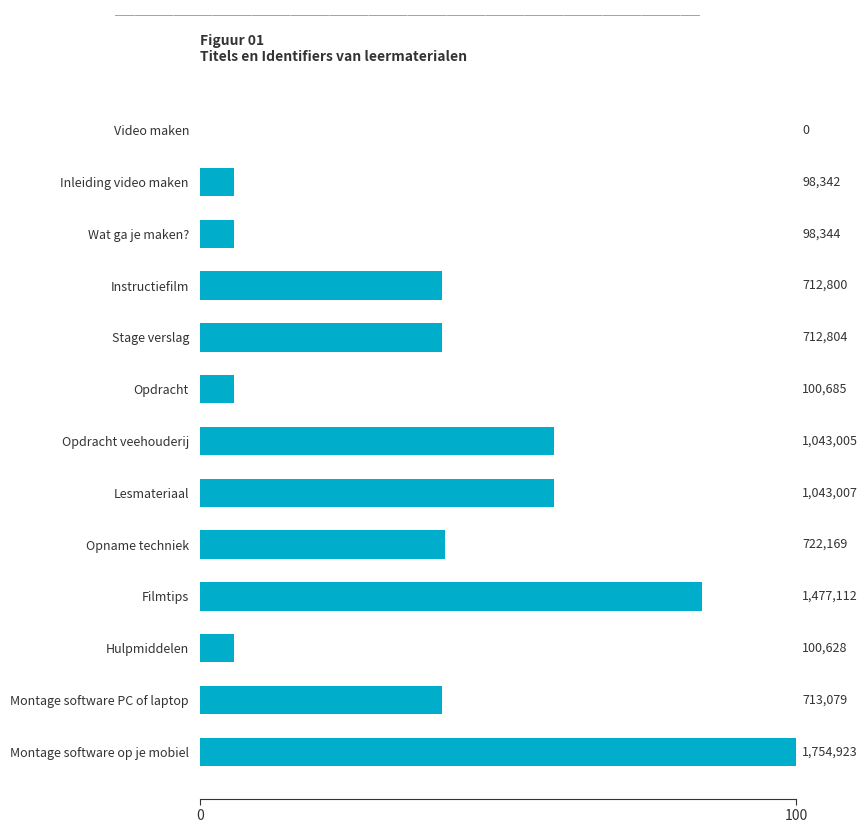

How many data points does each series have?

13